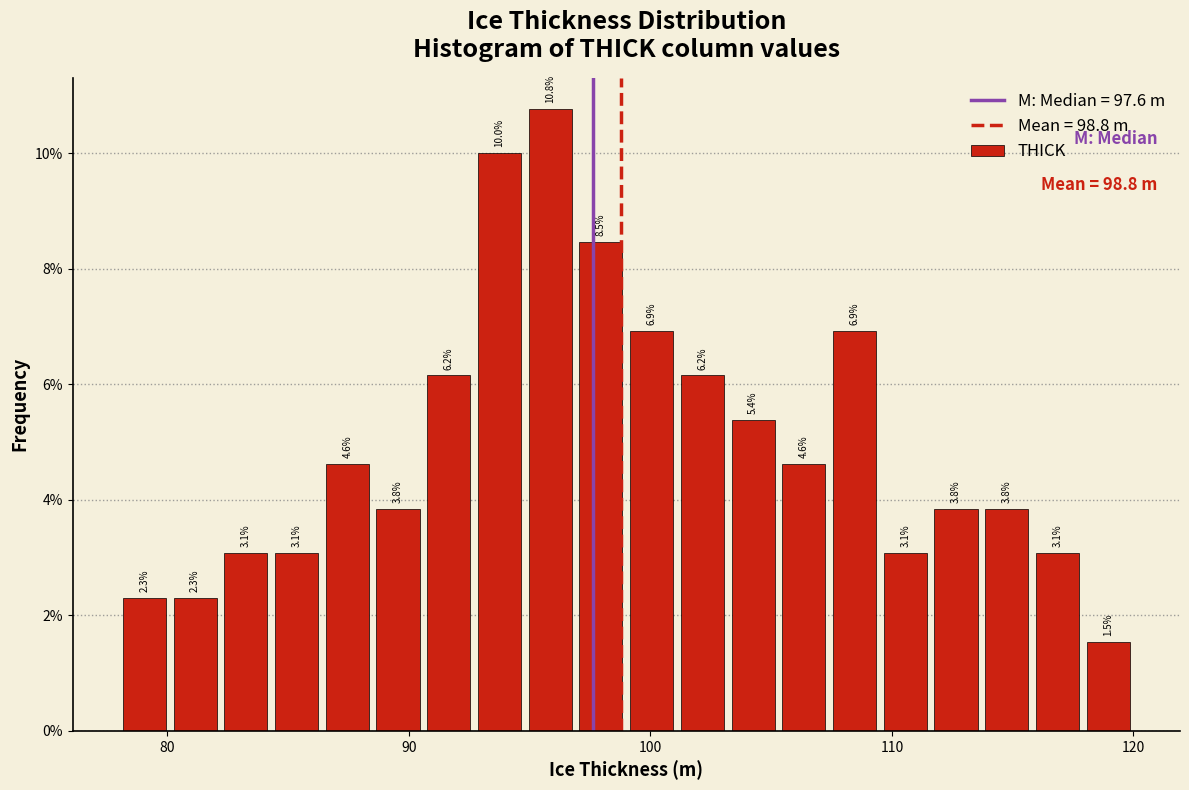

Around what value on the x-axis is the tallest bar? Give the approximate position of its centre, as read against the axis.

96